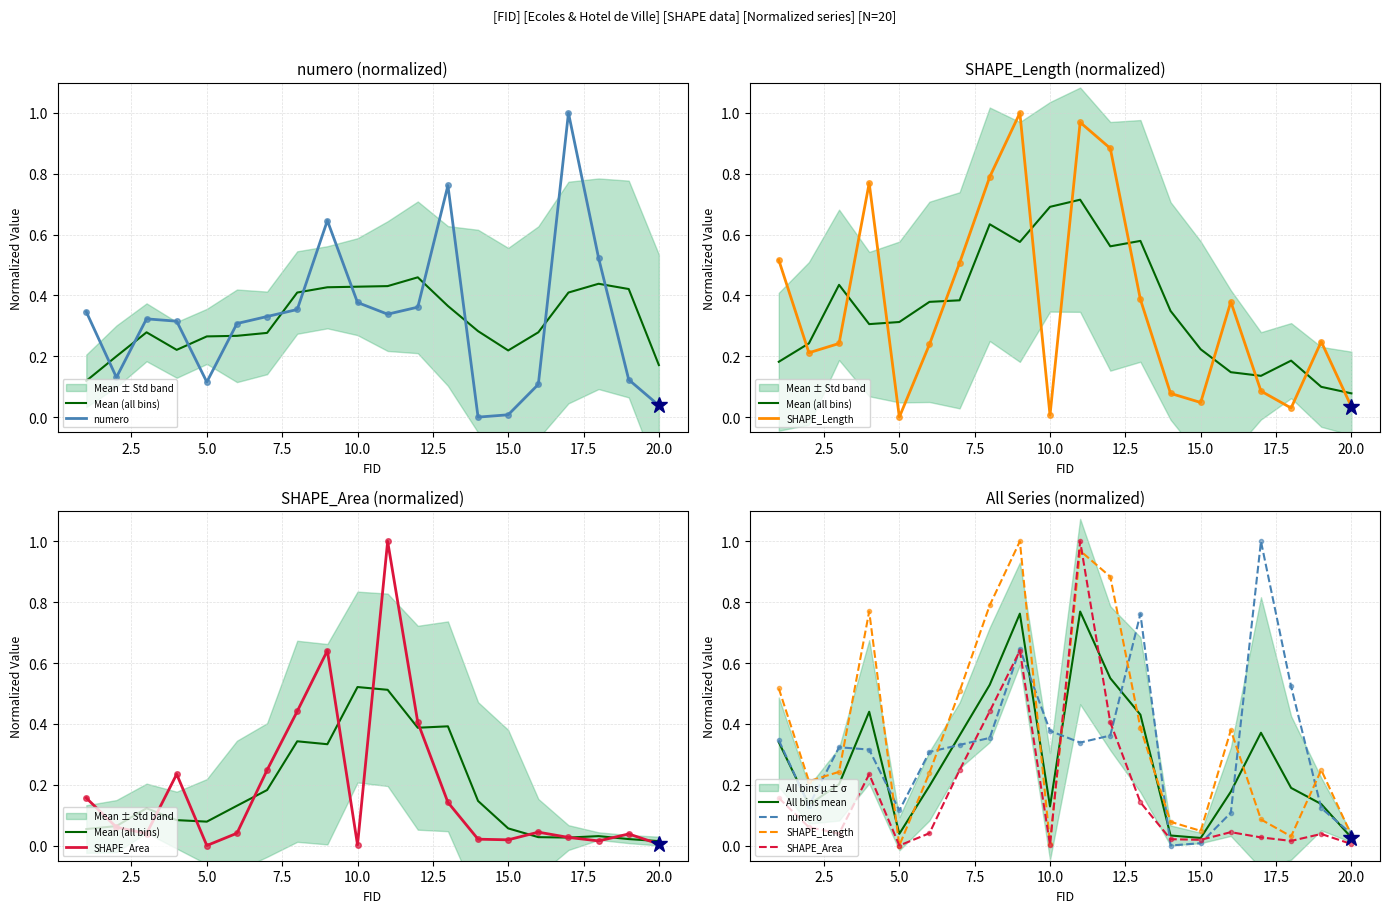

True or false: SHAPE_Area has a value of 0.3 at 0.0.

False